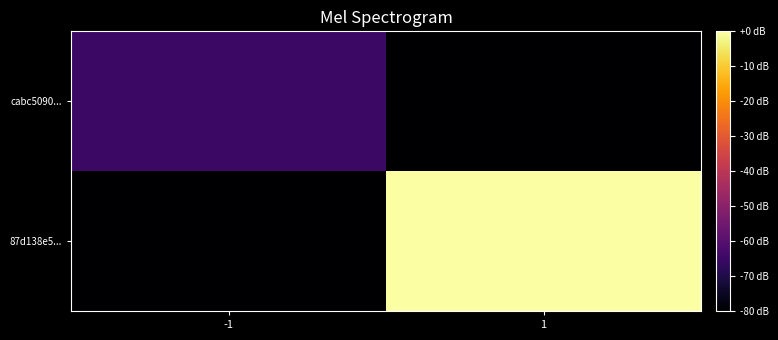

What is the difference between the highest and lowest values at -1?

14.8